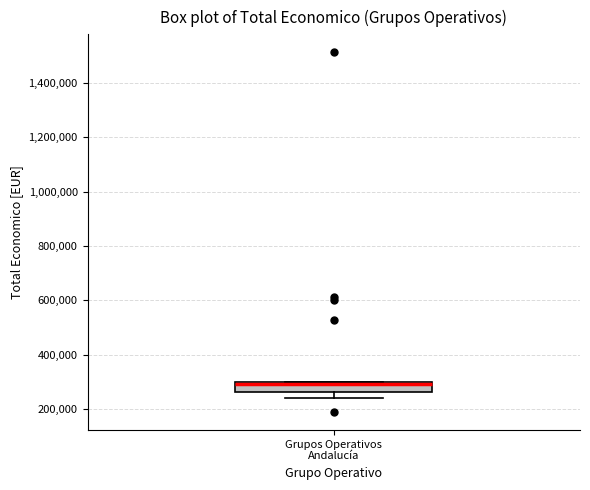

Where is the lower edge of the box for Grupos Operativos Andalucía on the y-axis? The values are not printed on the chart, so give them approximately, as read against the axis.

260000